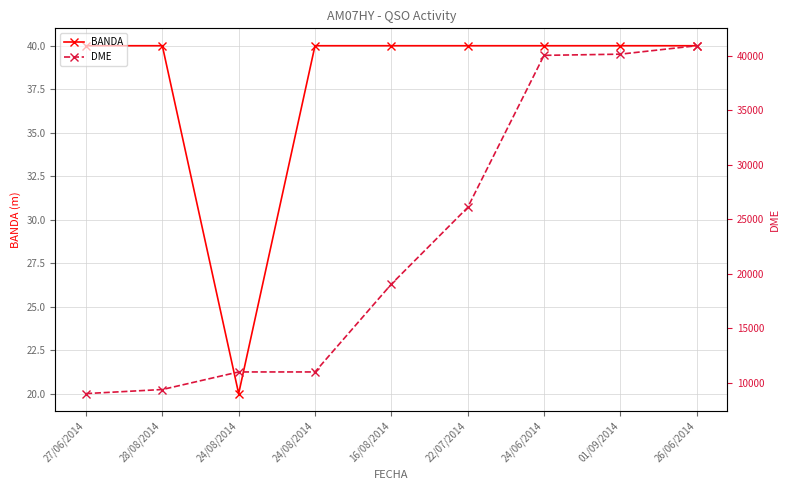

What is the lowest value of the BANDA series?

20